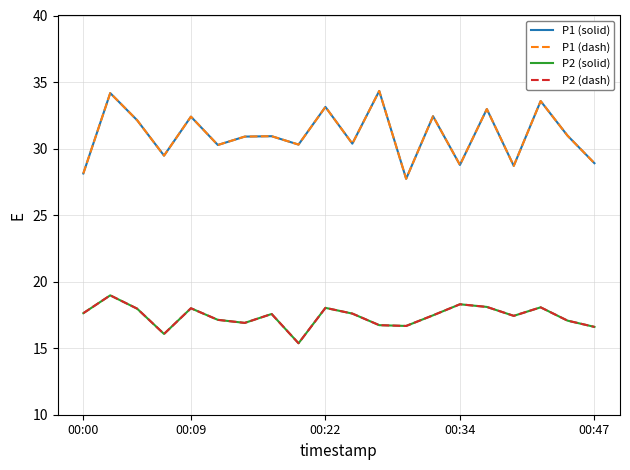

What is the minimum value shown in the chart?

15.4